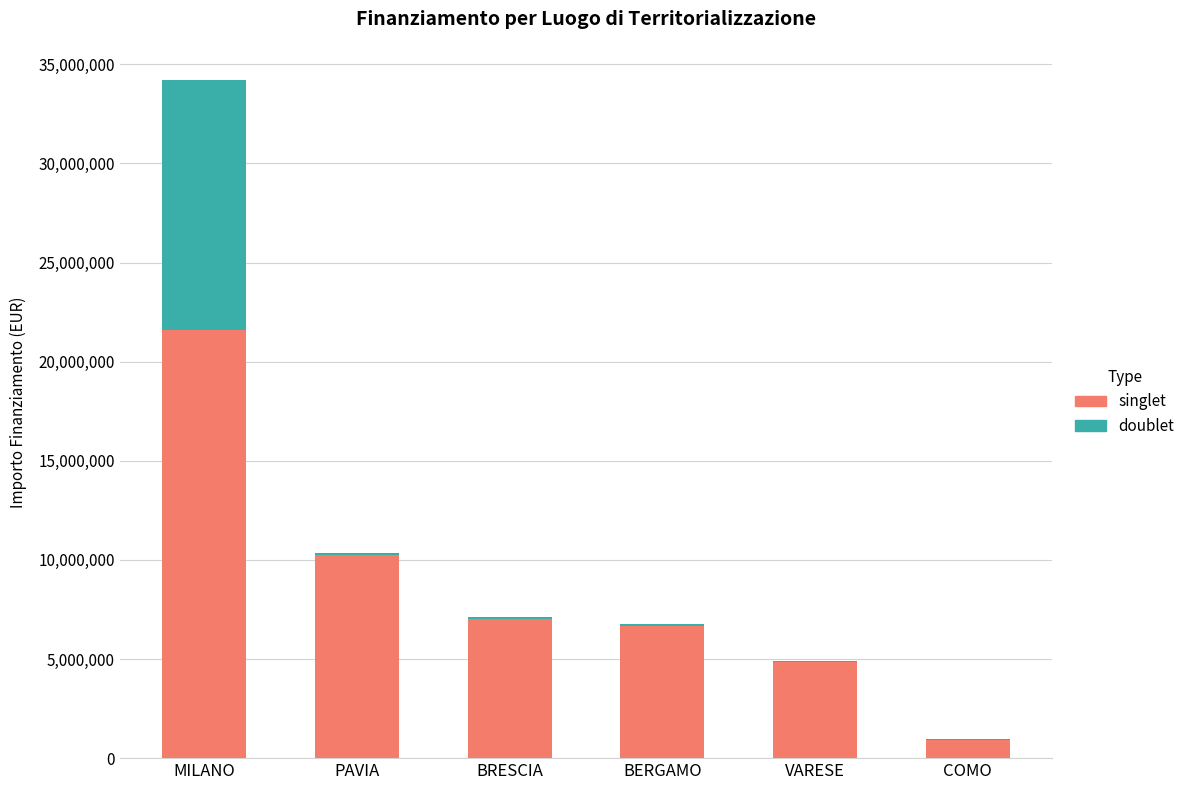

What is the maximum value for singlet?

21615132.0